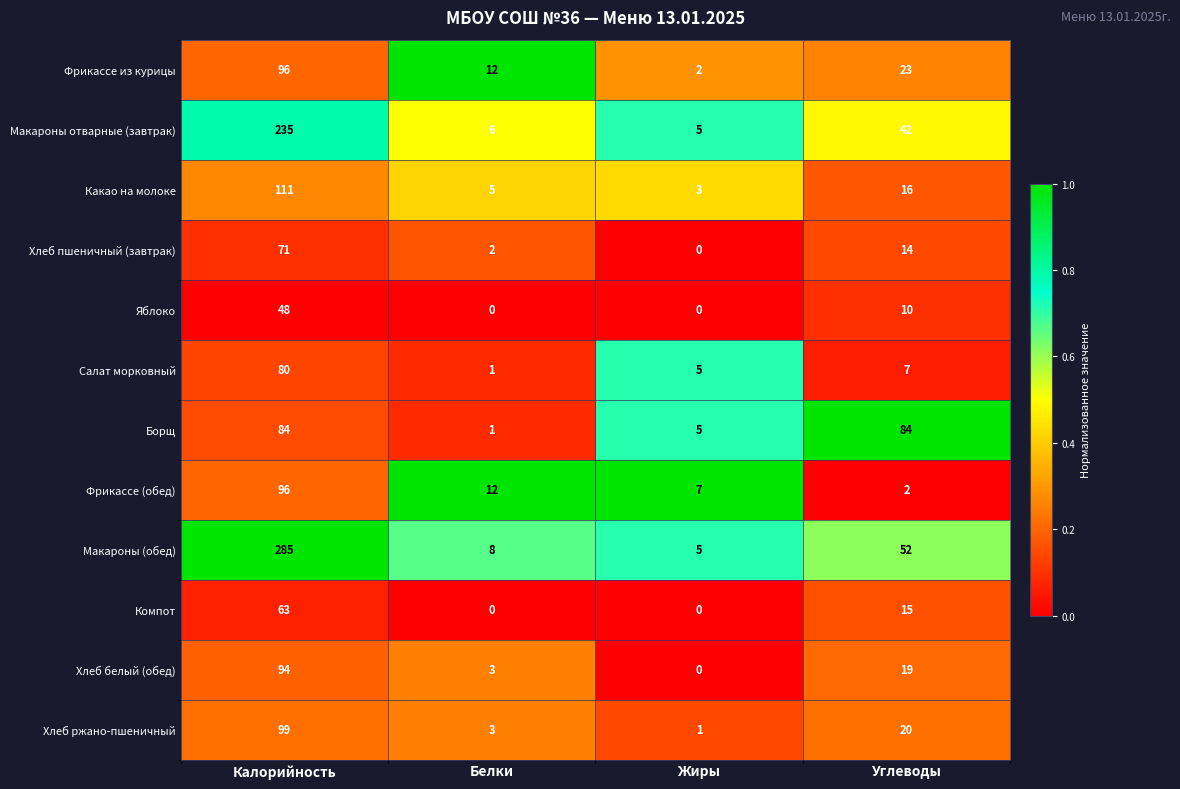

True or false: Салат морковный has a value of 80 at Калорийность.

True